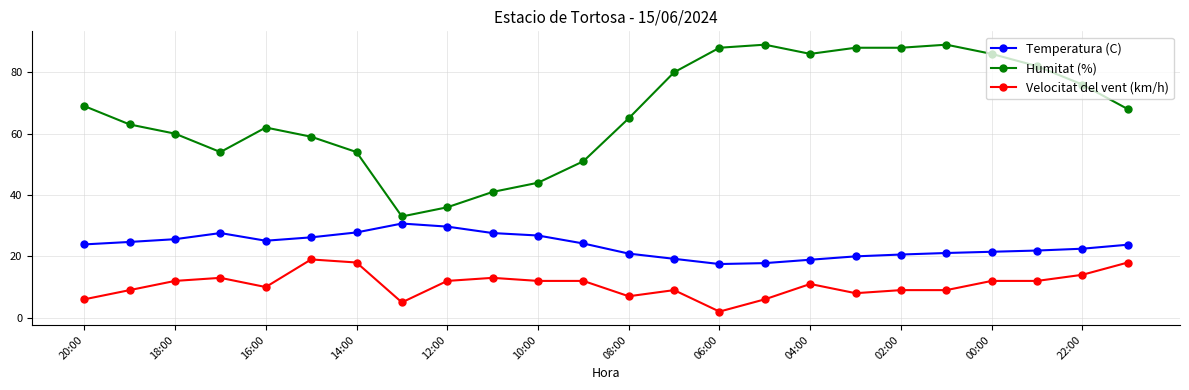

What is the maximum value shown in the chart?

89.0